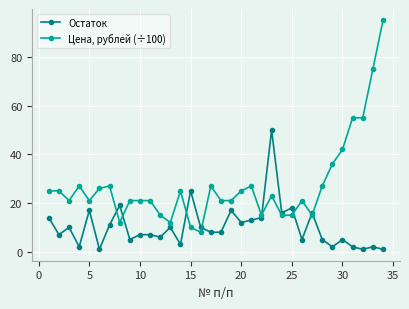

How many intersections are there between Цена, рублей (÷100) and Остаток?

8